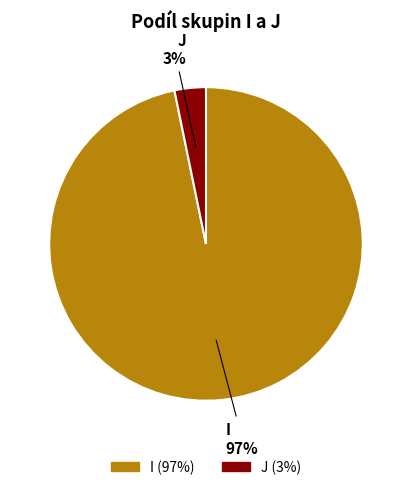

To the nearest percent, what percentage of the pie is J?

3%